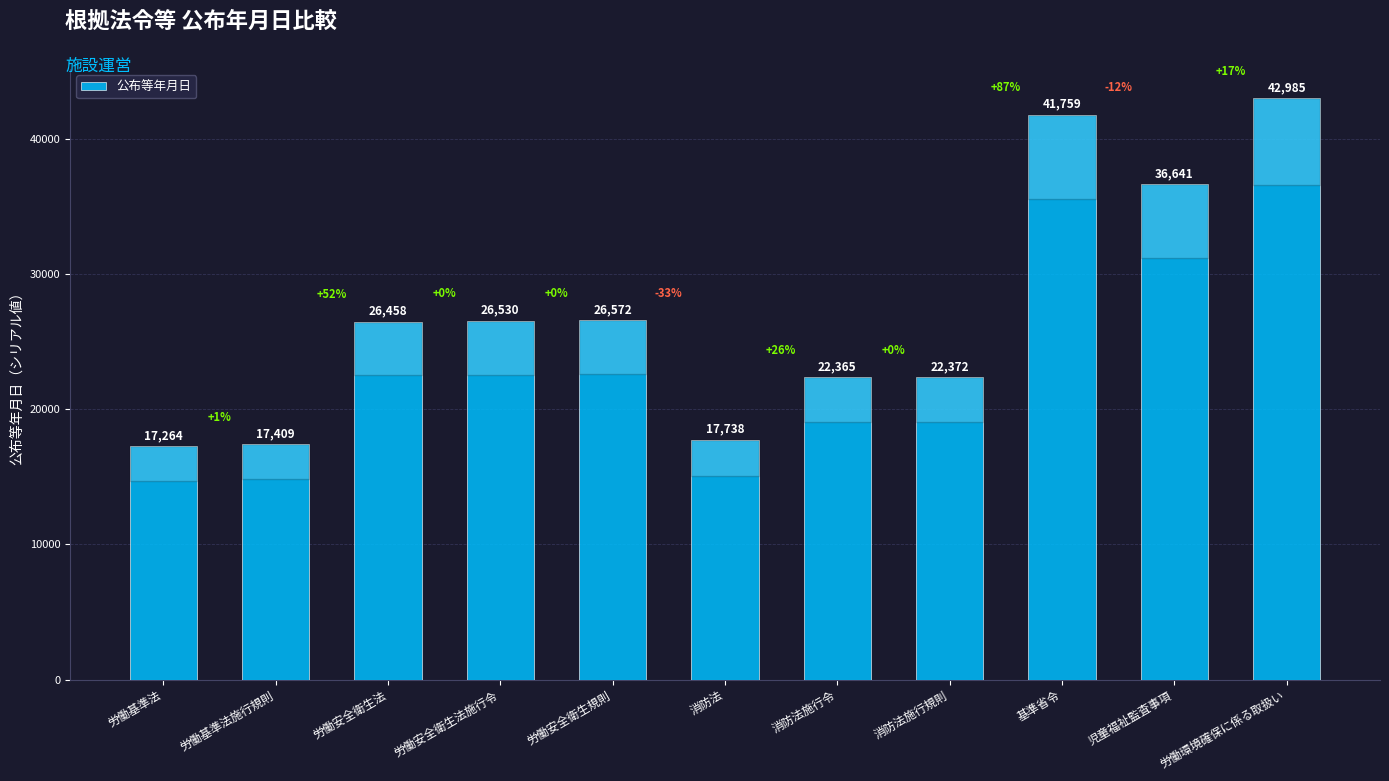

Which category has the highest value across all series?

労働環境確保に係る取扱い